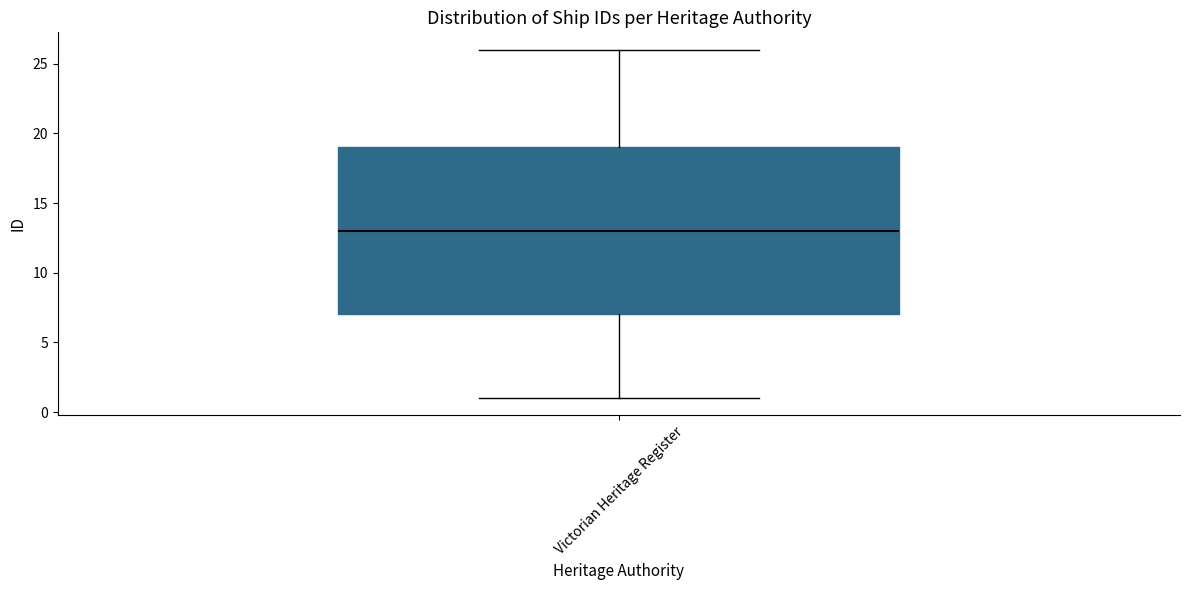

Where does the median line of the box for Victorian Heritage Register sit on the y-axis? The values are not printed on the chart, so give them approximately, as read against the axis.

13